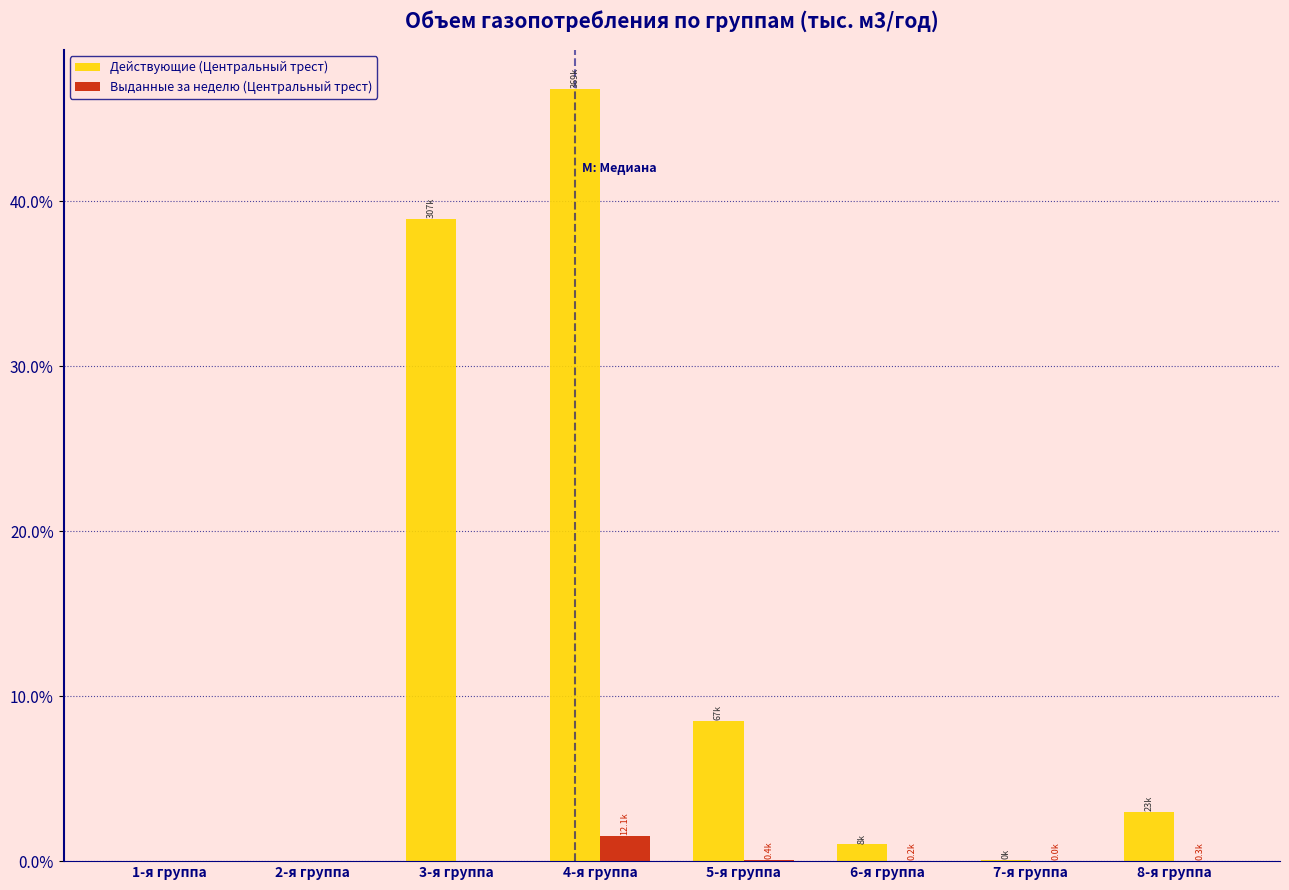

Which category has the highest value in the Действующие (Центральный трест) series?

4-я группа